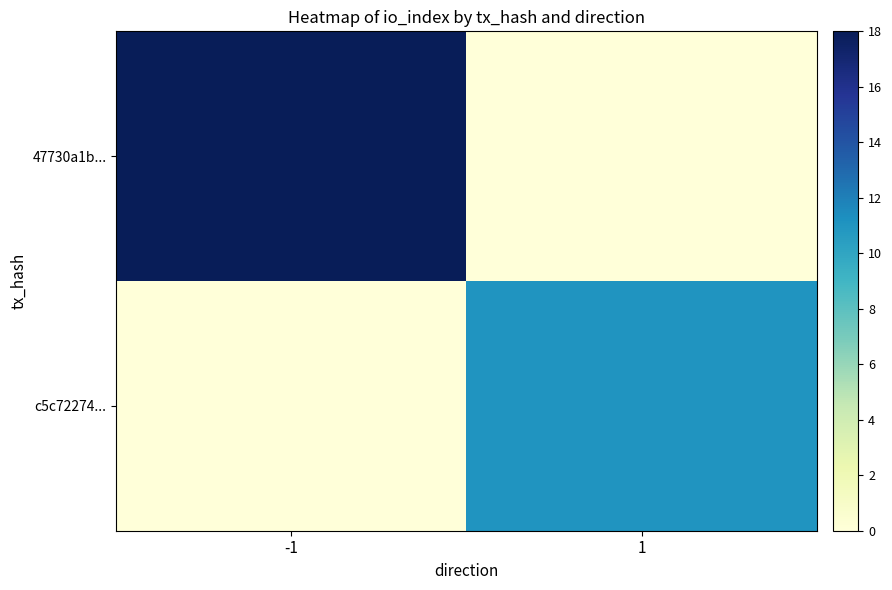

Which series has the largest range (max minus min)?

47730a1b...